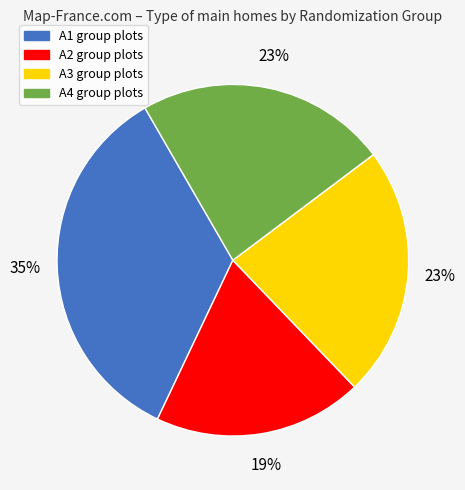

Between A1 and A4, which is larger?

A1